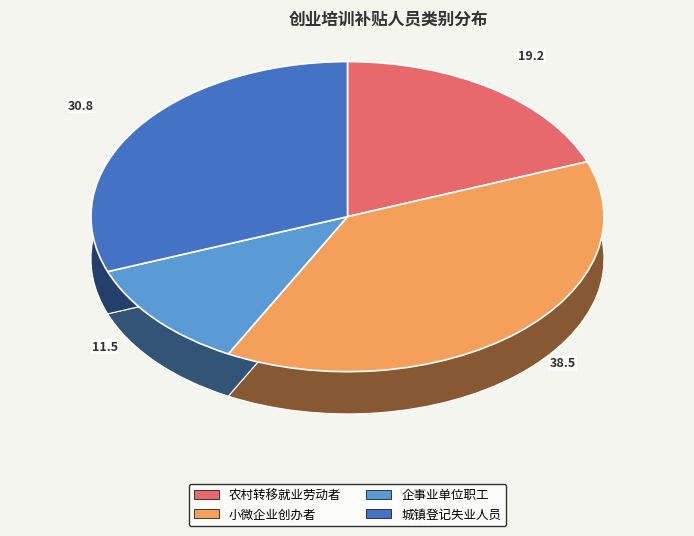

Rank the categories by value from highest to lowest.

小微企业创办者, 城镇登记失业人员, 农村转移就业劳动者, 企事业单位职工